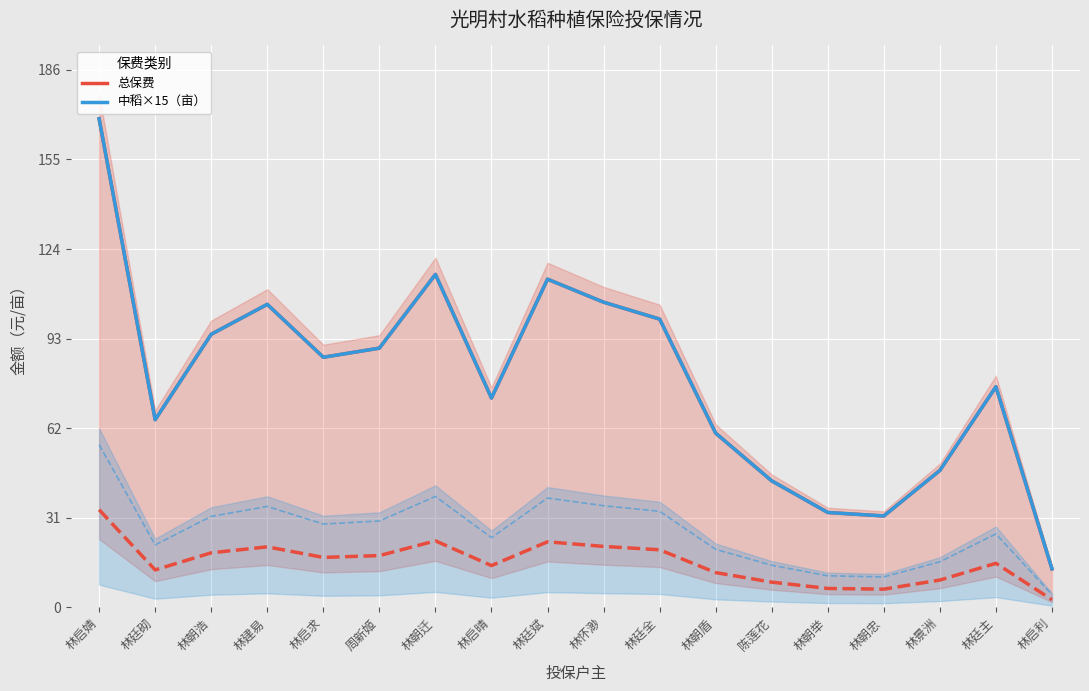

What is the difference between the maximum and minimum values in the 中稻×15（亩） series?

155.7